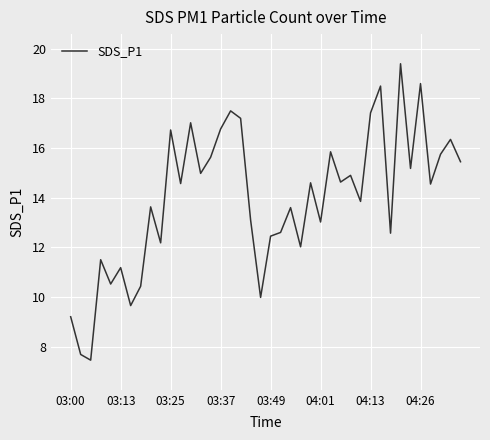

What is the greatest value displayed?

19.4